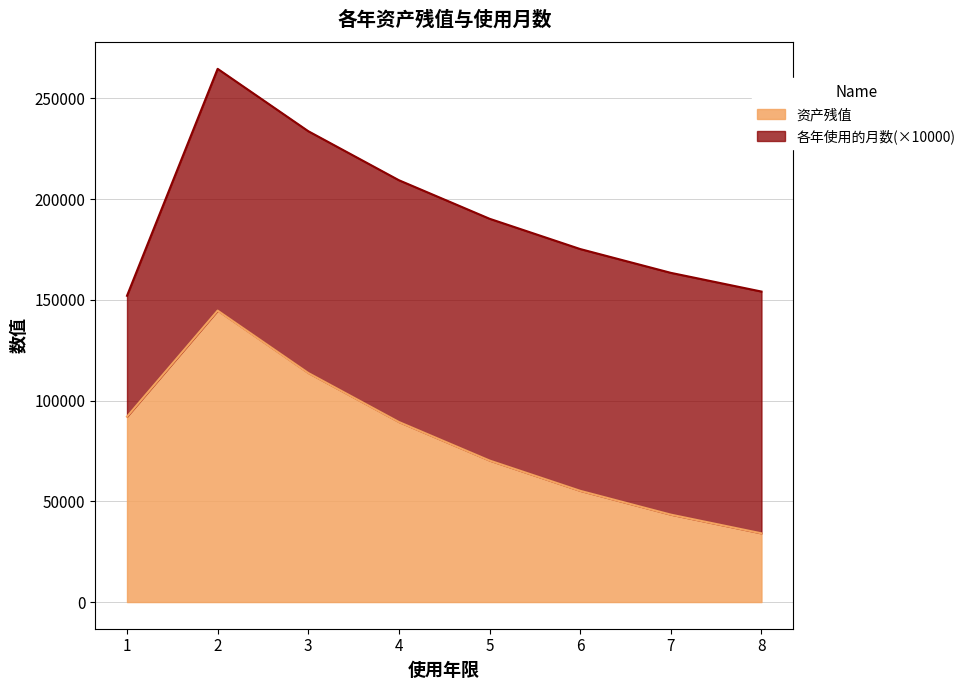

The chart shows a value of 113699.2 at 3. True or false?

True